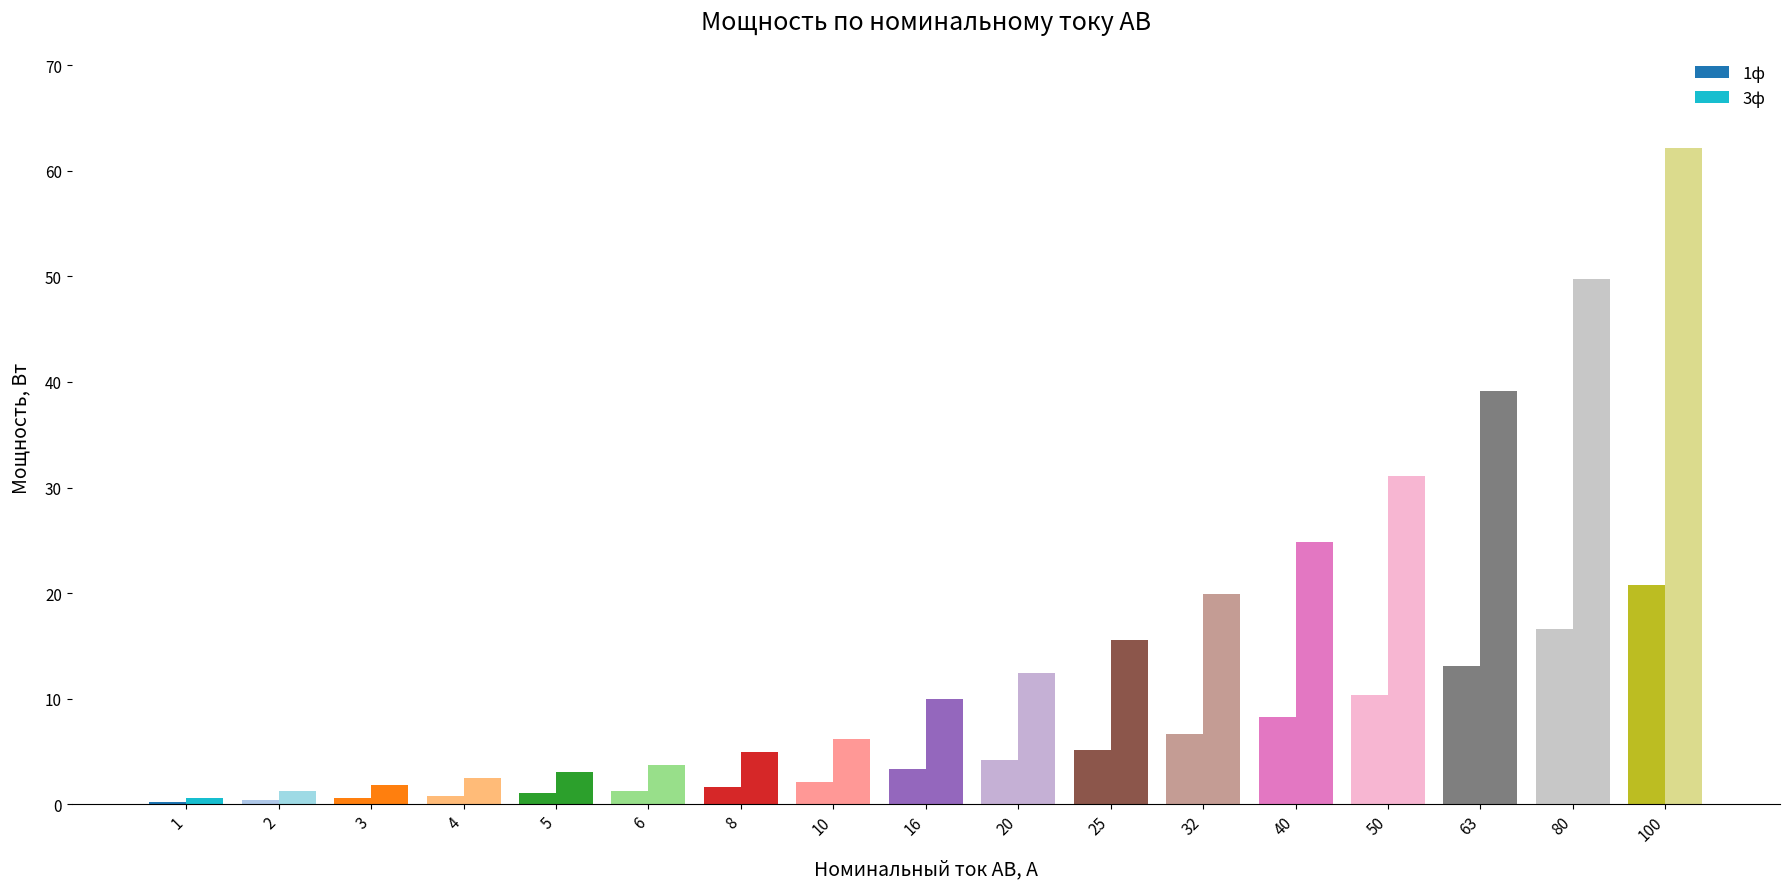

The 3ф series shows 6.2 at 10. True or false?

True